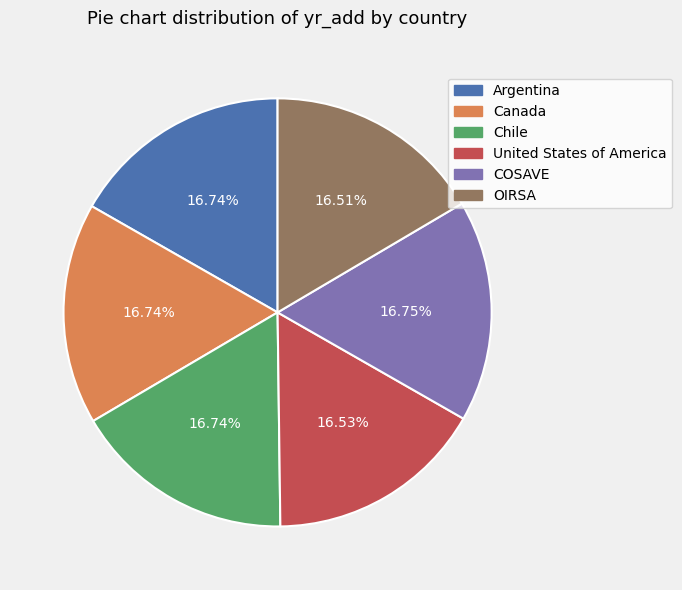

Approximately how many times larger is the value at COSAVE compared to Argentina?

1.0